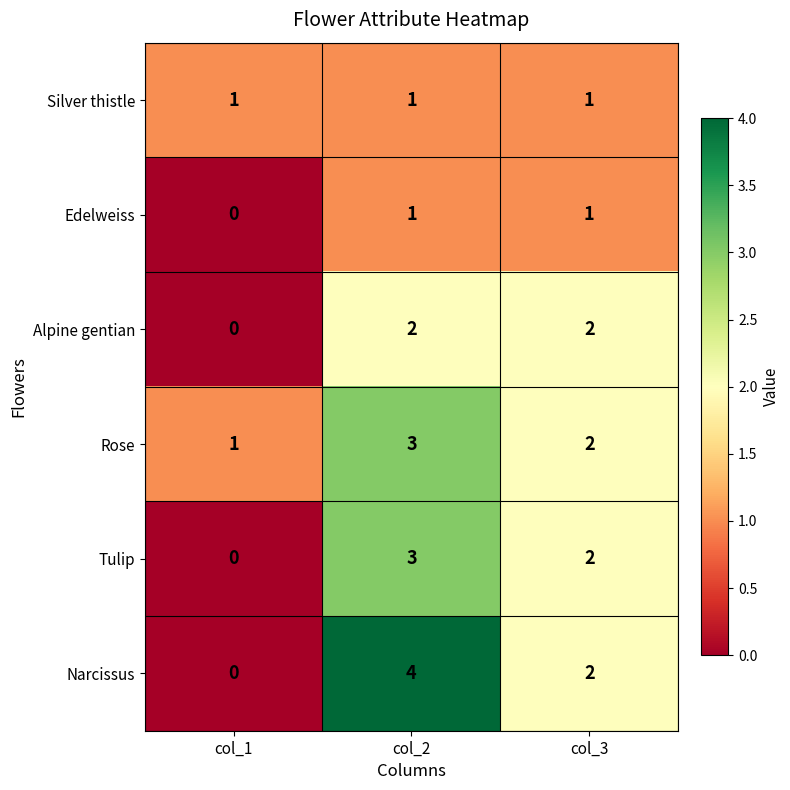

Reading left to right, what are all the values shown in this chart?

Silver thistle: col_1=1	col_2=1	col_3=1
Edelweiss: col_1=0	col_2=1	col_3=1
Alpine gentian: col_1=0	col_2=2	col_3=2
Rose: col_1=1	col_2=3	col_3=2
Tulip: col_1=0	col_2=3	col_3=2
Narcissus: col_1=0	col_2=4	col_3=2